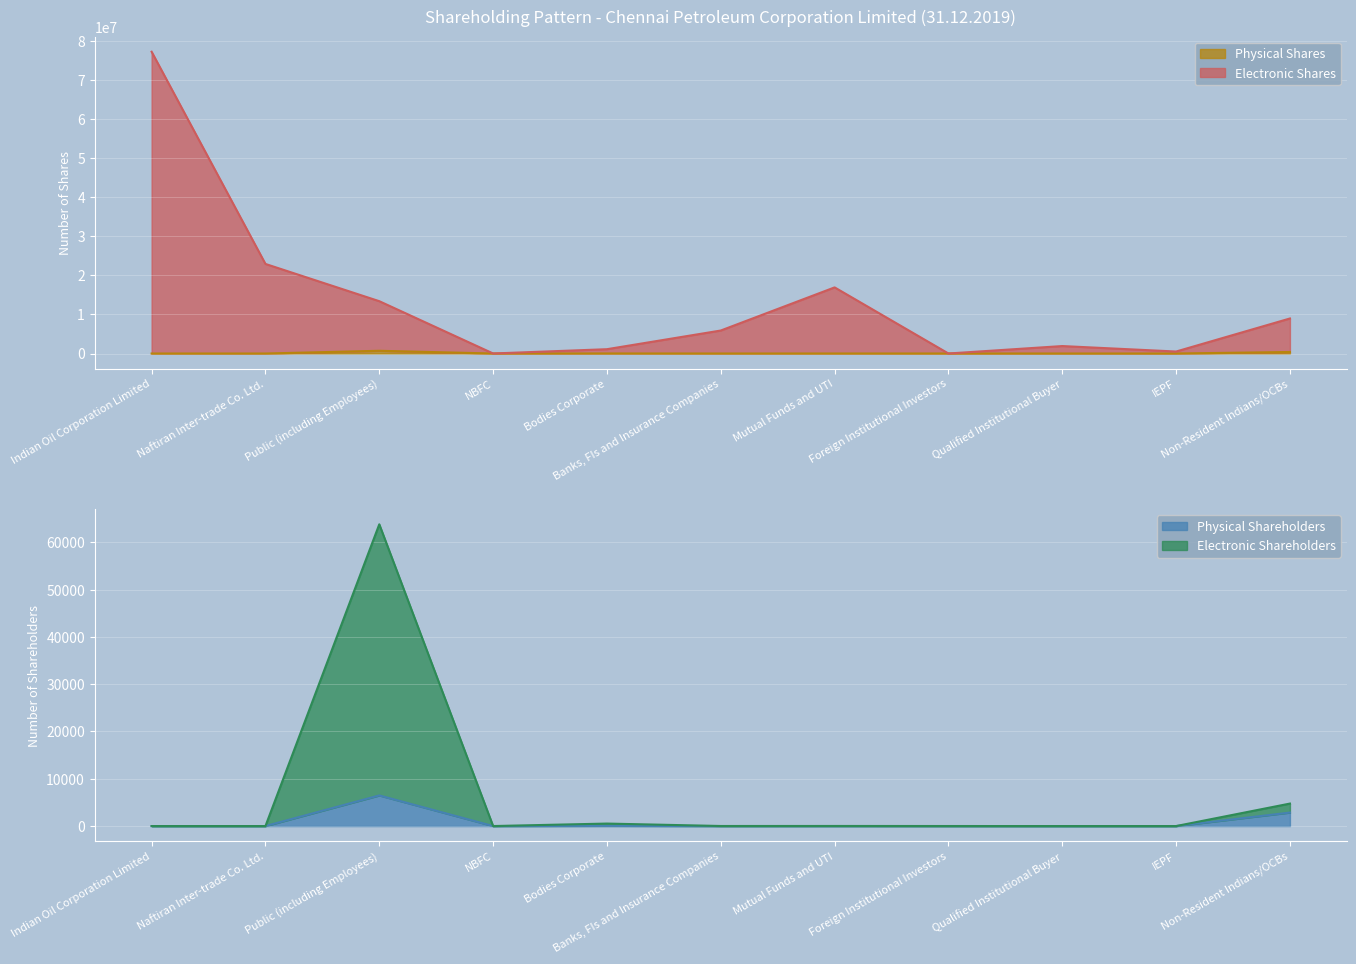

Between NBFC and Foreign Institutional Investors, which series saw the biggest shift?

Electronic Shares